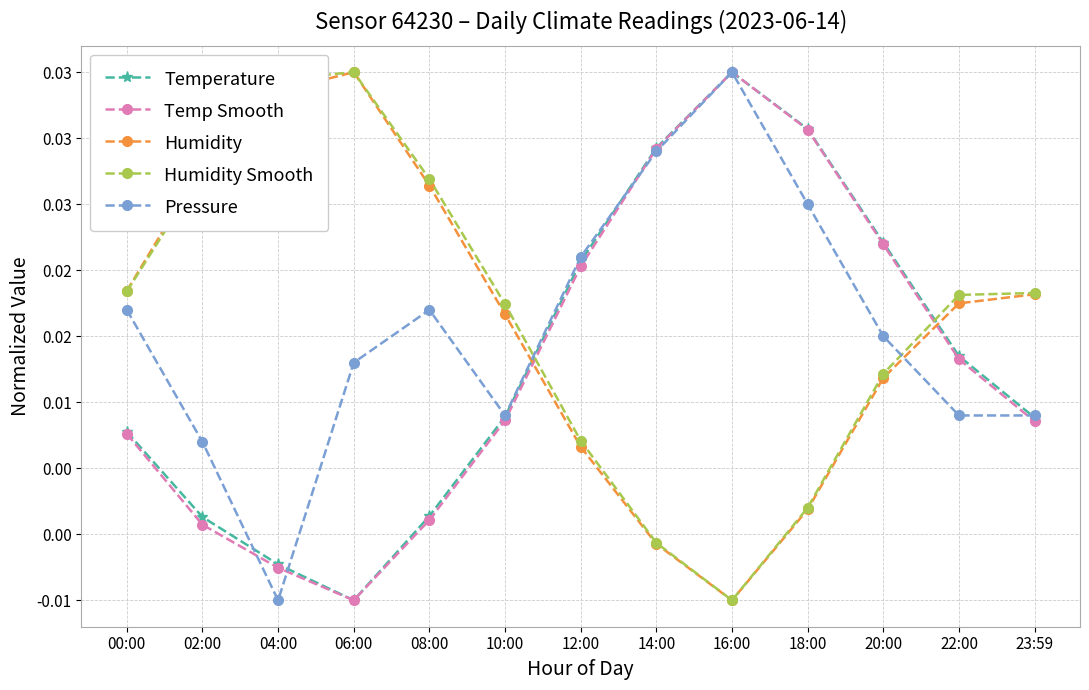

At which label does Pressure first exceed 0?

00:00